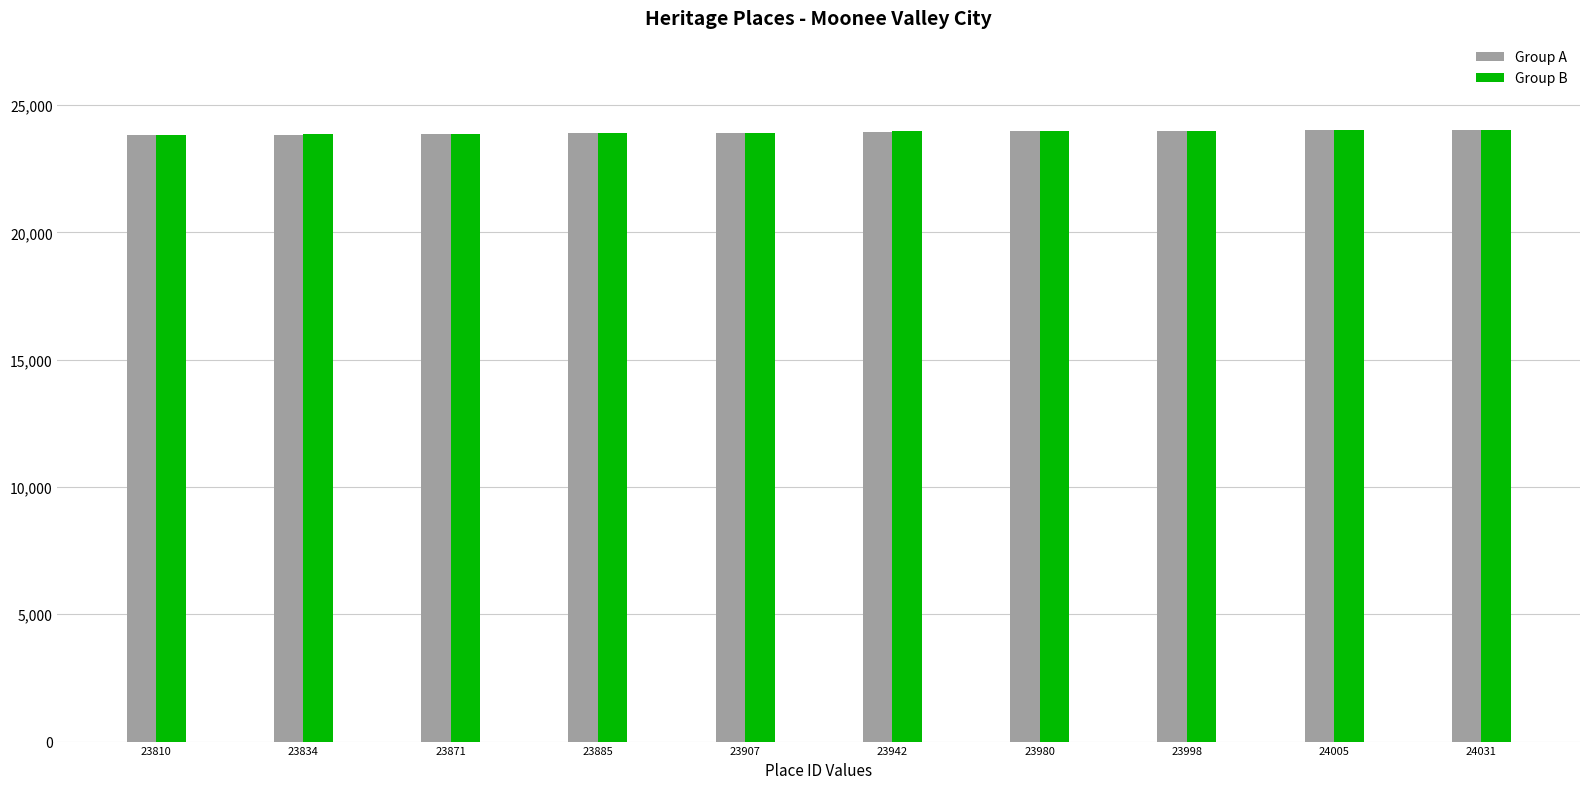

The value of Group A at 23980 is 23980. True or false?

True